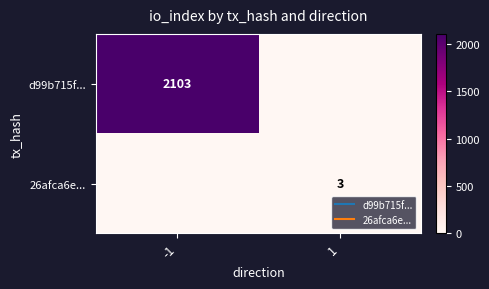

Is it true that 26afca6e... equals 2 at 1?

False